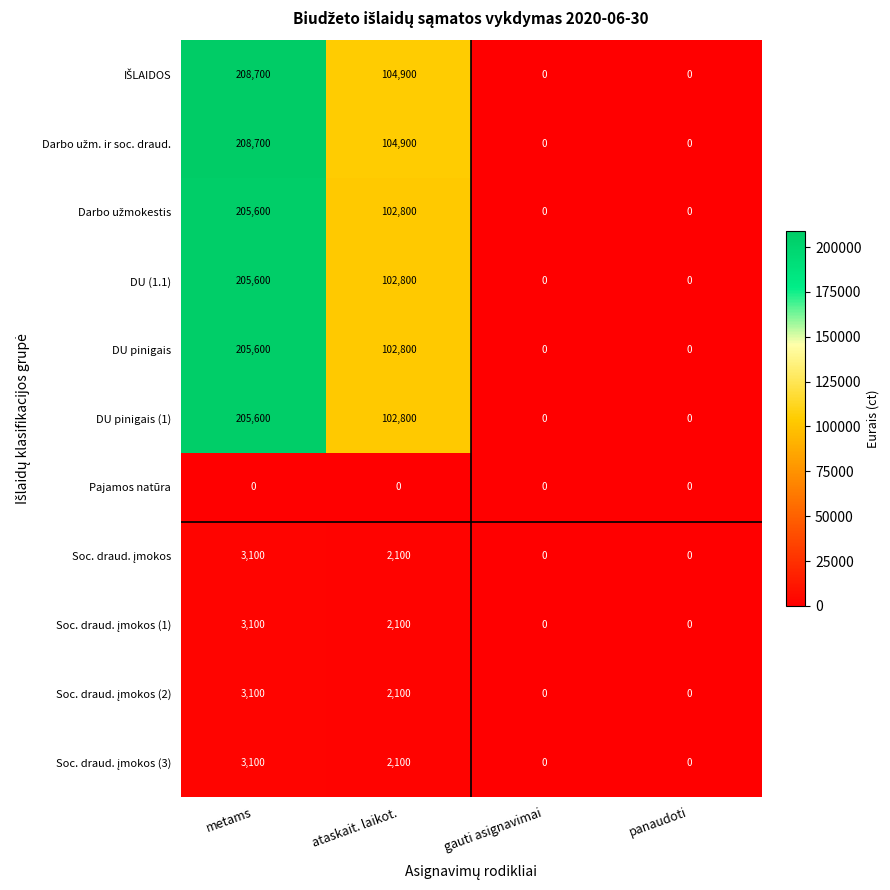

True or false: DU pinigais has a value of -72015 at gauti asignavimai.

False